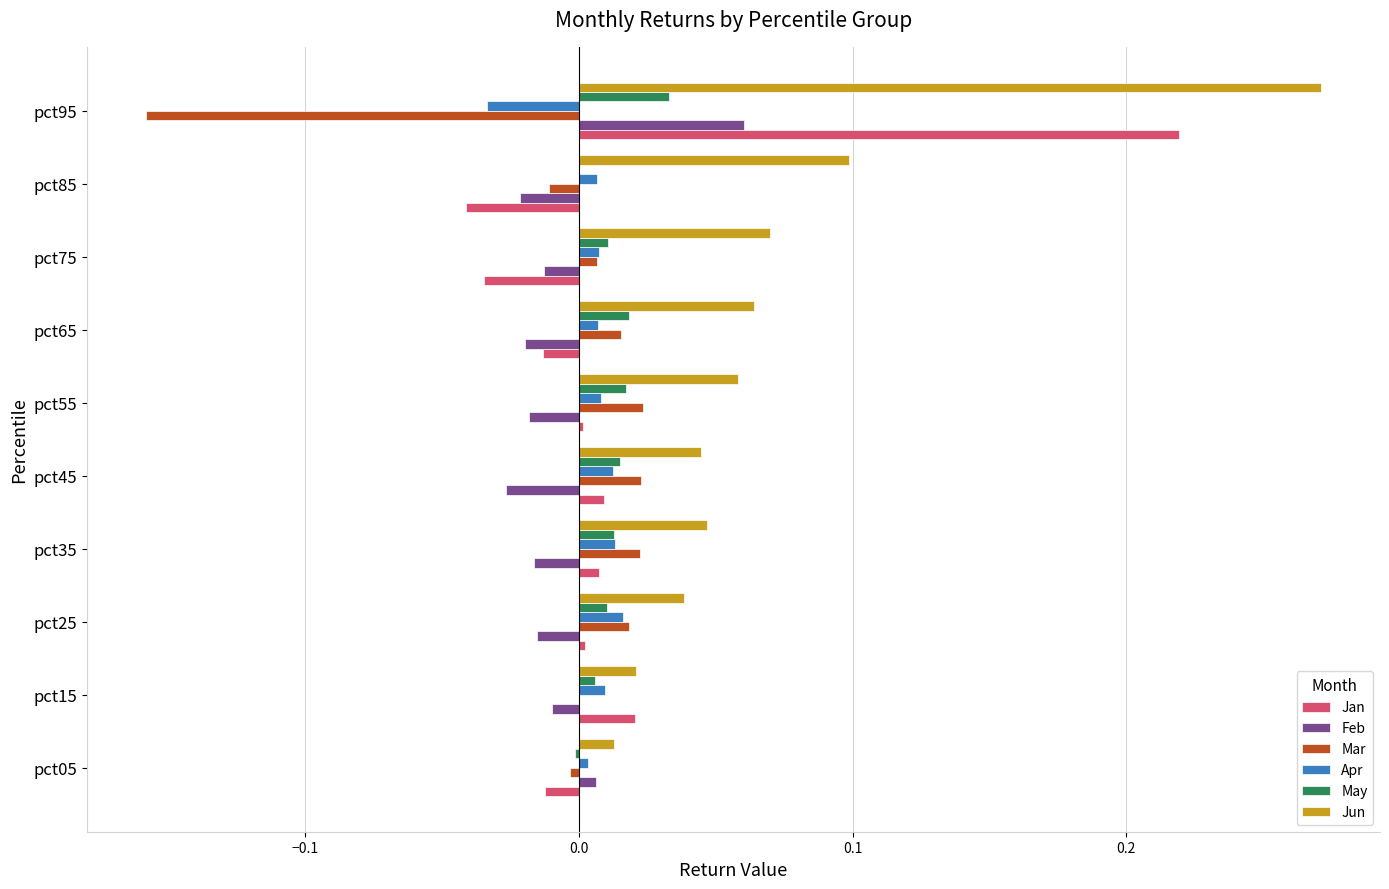

Which series has the largest total across all categories?

Jun